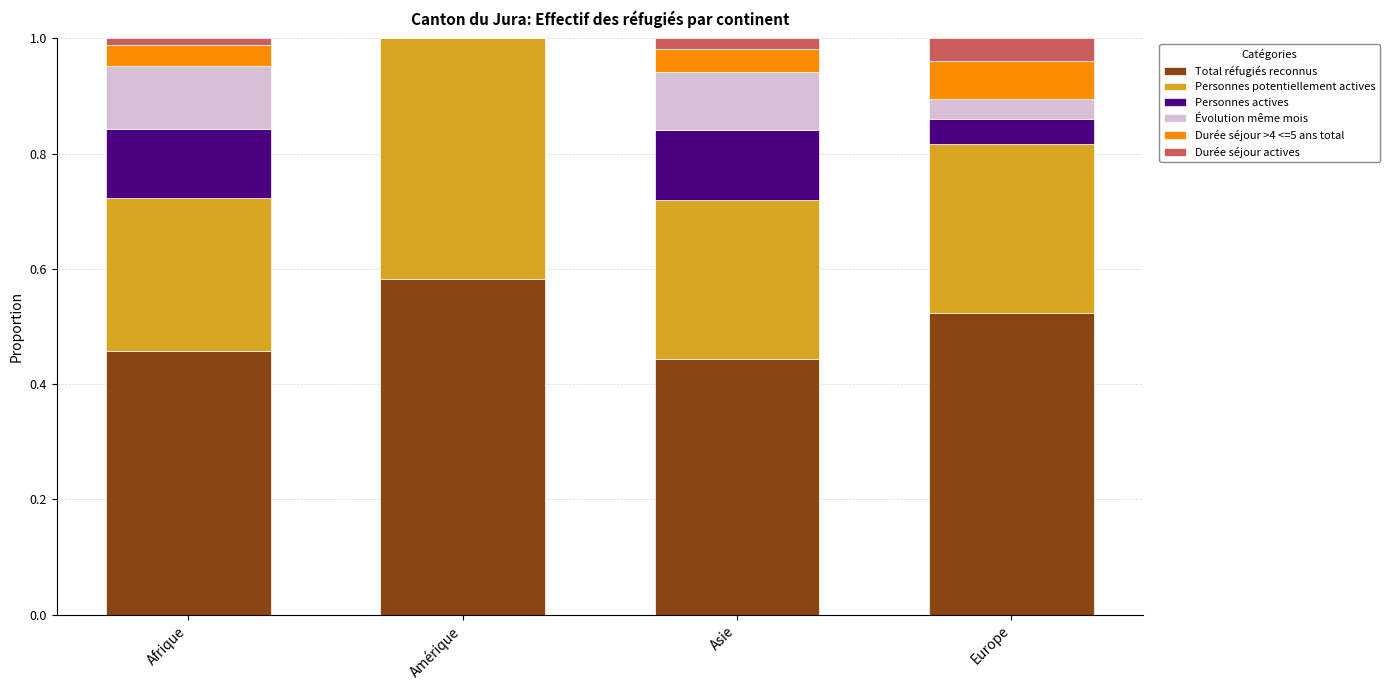

The Total réfugiés reconnus series shows 0.1 at Asie. True or false?

False